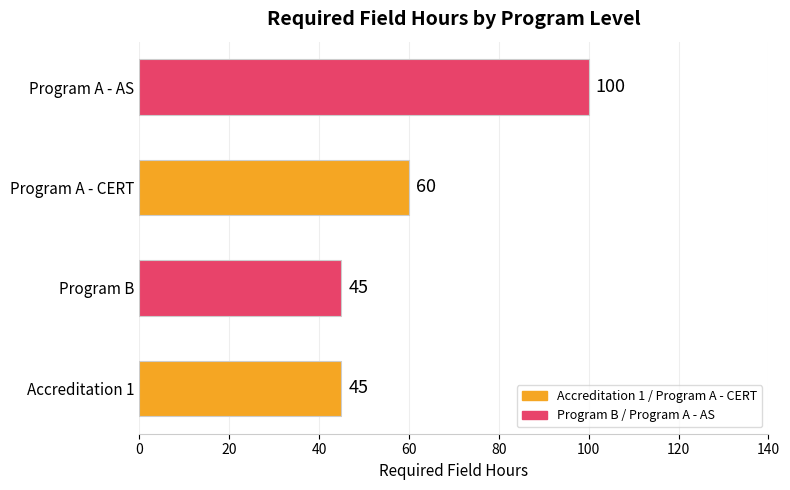

Approximately how many times larger is the value at Program A - AS compared to Accreditation 1?

2.2